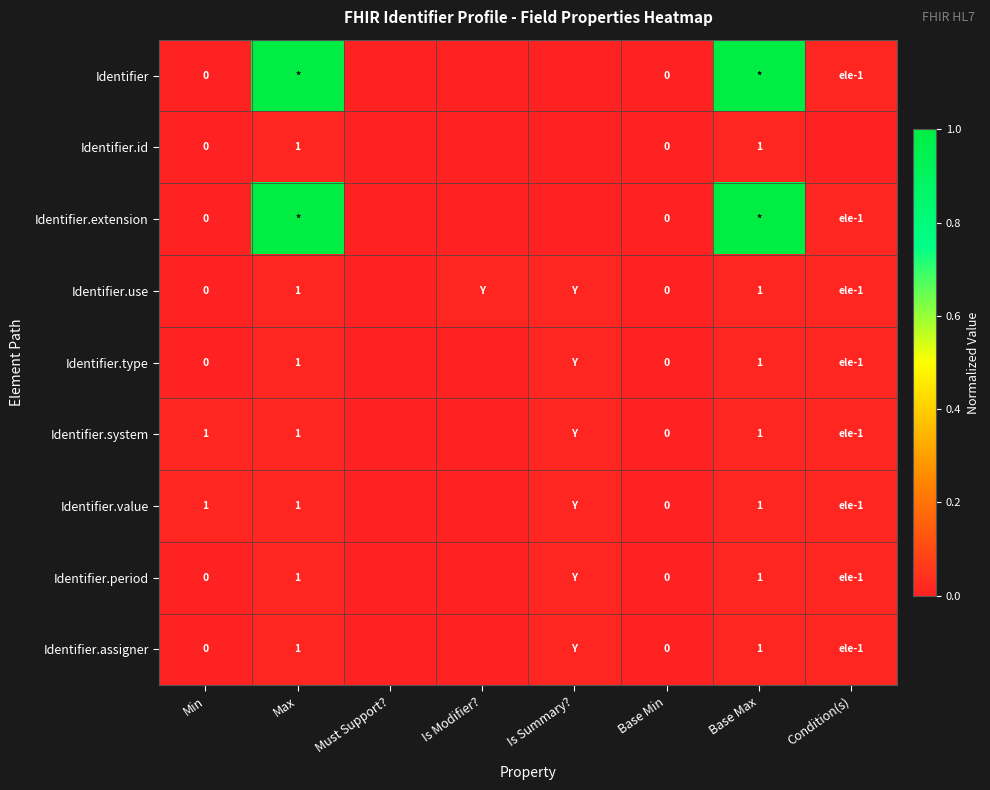

What is the difference between the maximum and minimum values in the Identifier series?

1.0